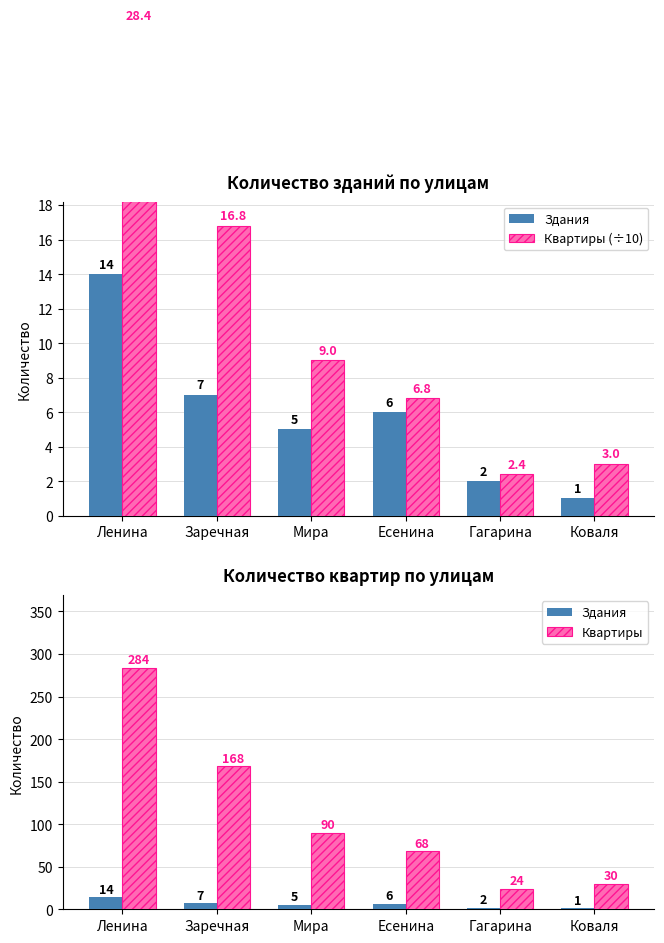

What is the label of the 6th bar from the left?

Коваля